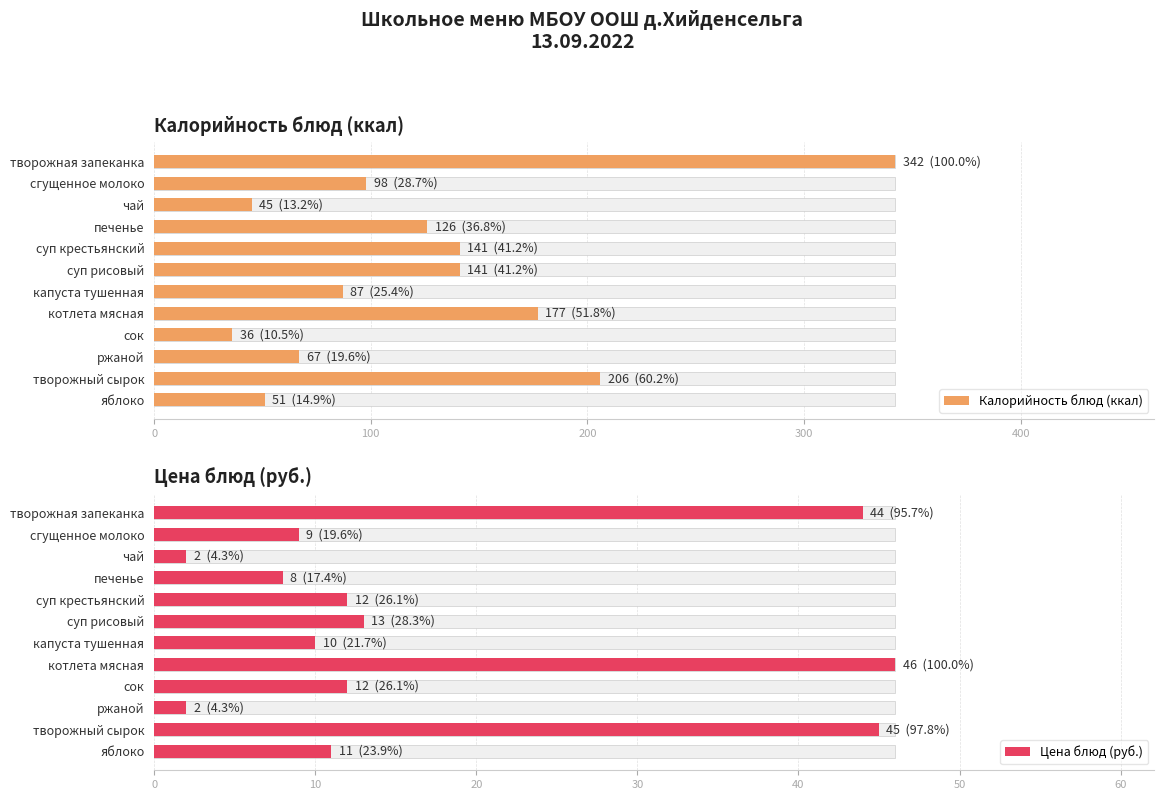

Where is Цена блюд (руб.) nearest to the value 24?

суп рисовый